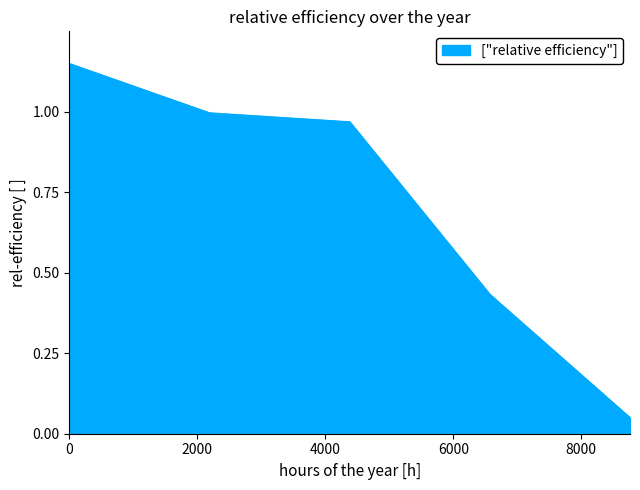

True or false: there are more than 2 points higher than both neighbors.

False